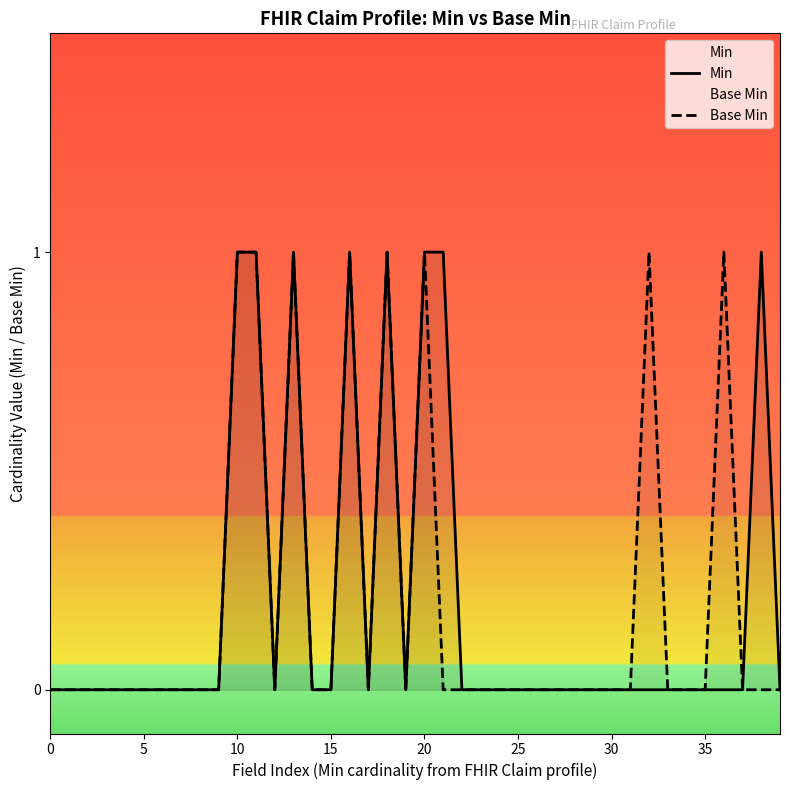

True or false: Min has more than 1 points higher than both neighbors.

True